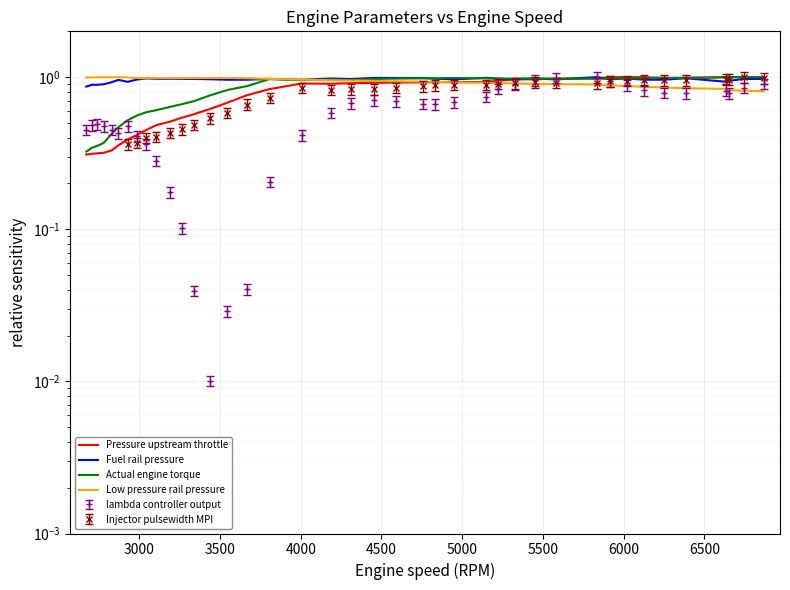

In Low pressure rail pressure, how many points are higher than both neighbors (excluding endpoints)?

3